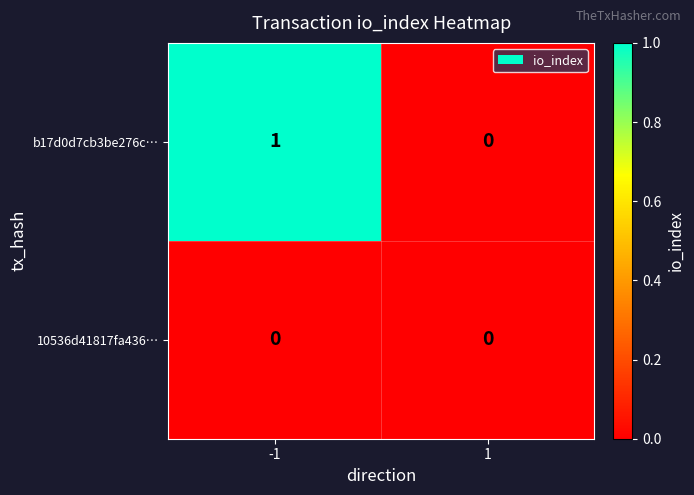

Which label corresponds to the largest value in the chart?

-1